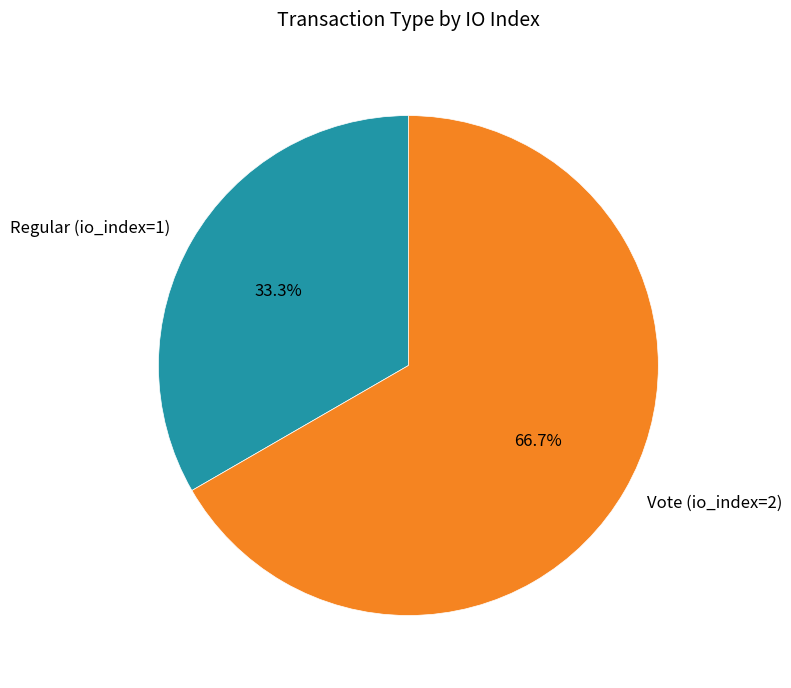

Combined, what portion of the pie is Regular (io_index=1) and Vote (io_index=2)?

100.0%